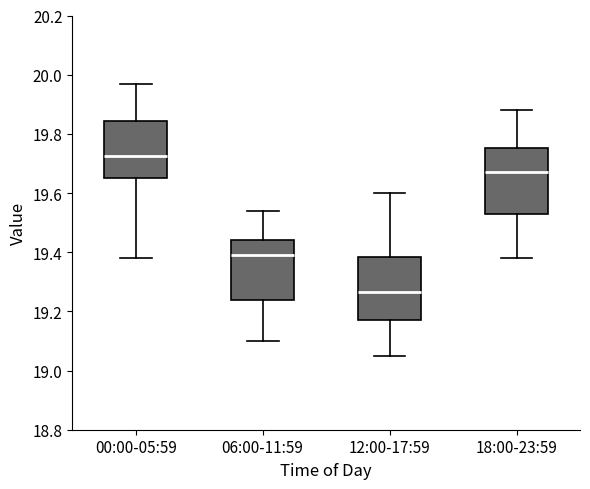

Reading left to right, transcribe this box plot: for each box, give where its median line is, the range the box spans, and where its two whiskers end, as read against the y-axis. The values are not printed on the chart, so give them approximately, as read against the axis.

00:00-05:59: median 19.72, box 19.66 to 19.84, whiskers 19.38 to 19.98
06:00-11:59: median 19.40, box 19.24 to 19.44, whiskers 19.10 to 19.54
12:00-17:59: median 19.26, box 19.18 to 19.38, whiskers 19.06 to 19.60
18:00-23:59: median 19.68, box 19.54 to 19.76, whiskers 19.38 to 19.88